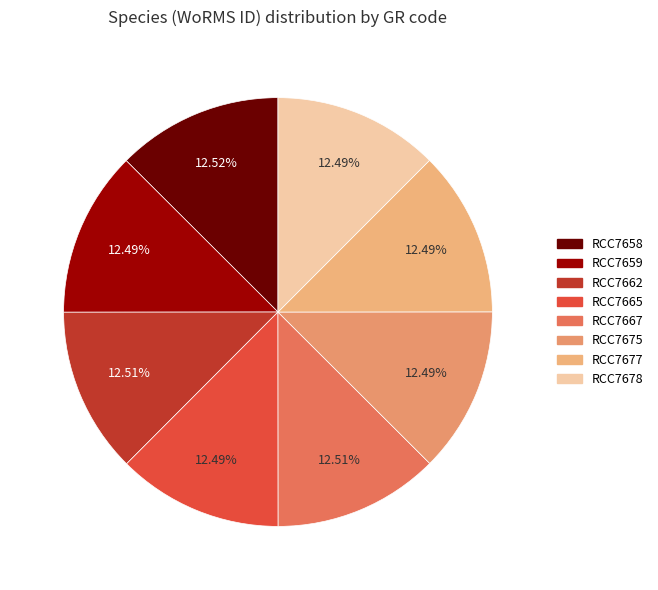

The RCC7675 slice represents 12% of the pie. True or false?

True